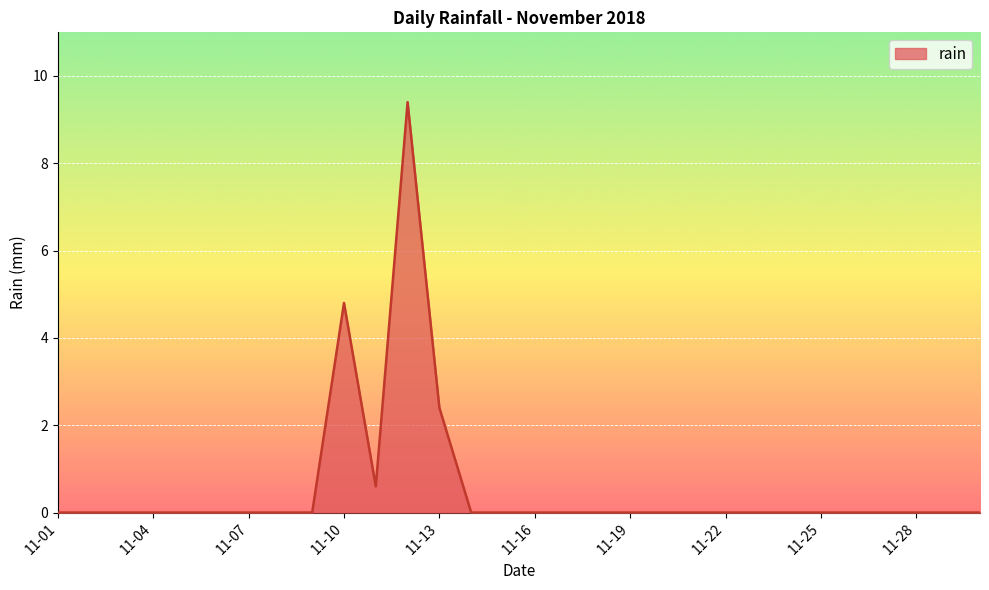

What is the maximum value shown in the chart?

9.4